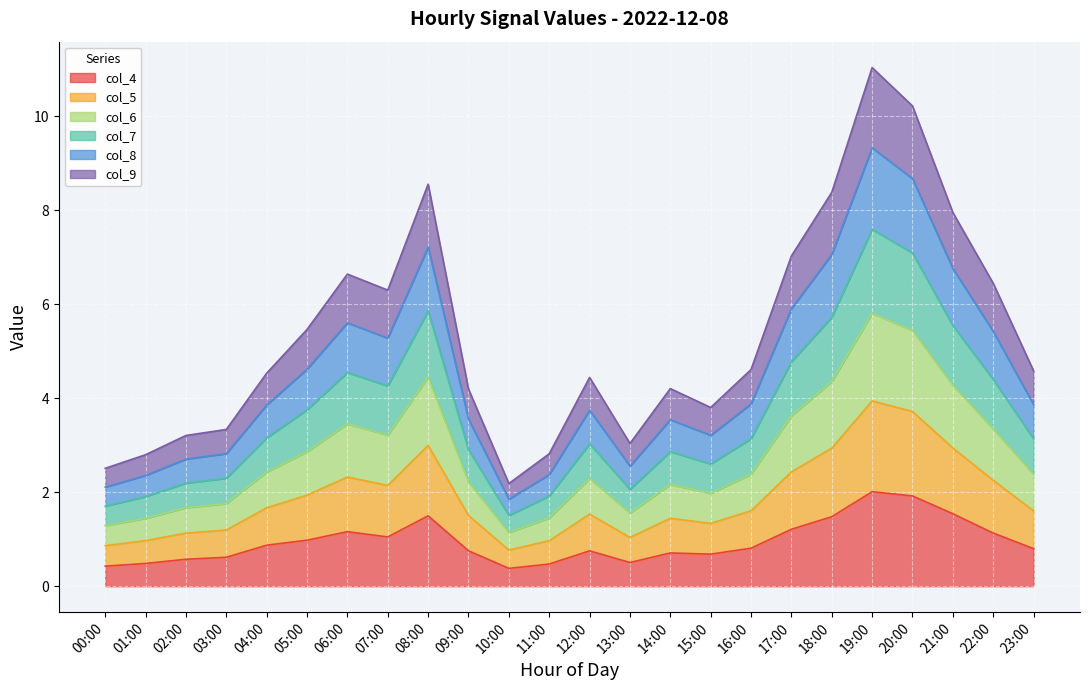

What is the minimum value for col_4?

0.4